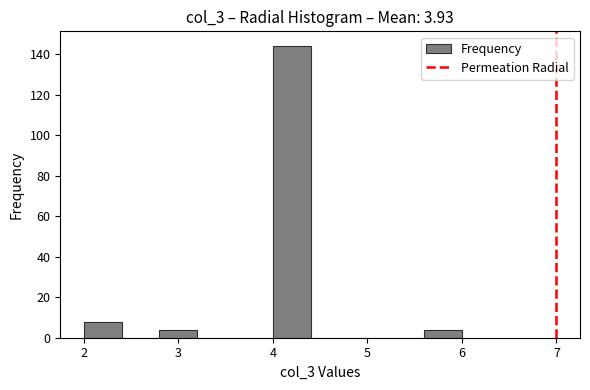

Reading left to right, transcribe this chart: for each bar, give the range it covers on the x-axis and its height. The values are not printed on the chart, so give them approximately, as read against the axis.

2.0 to 2.4: 8
2.4 to 2.8: 0
2.8 to 3.2: 4
3.2 to 3.6: 0
3.6 to 4.0: 0
4.0 to 4.4: 144
4.4 to 4.8: 0
4.8 to 5.2: 0
5.2 to 5.6: 0
5.6 to 6.0: 4